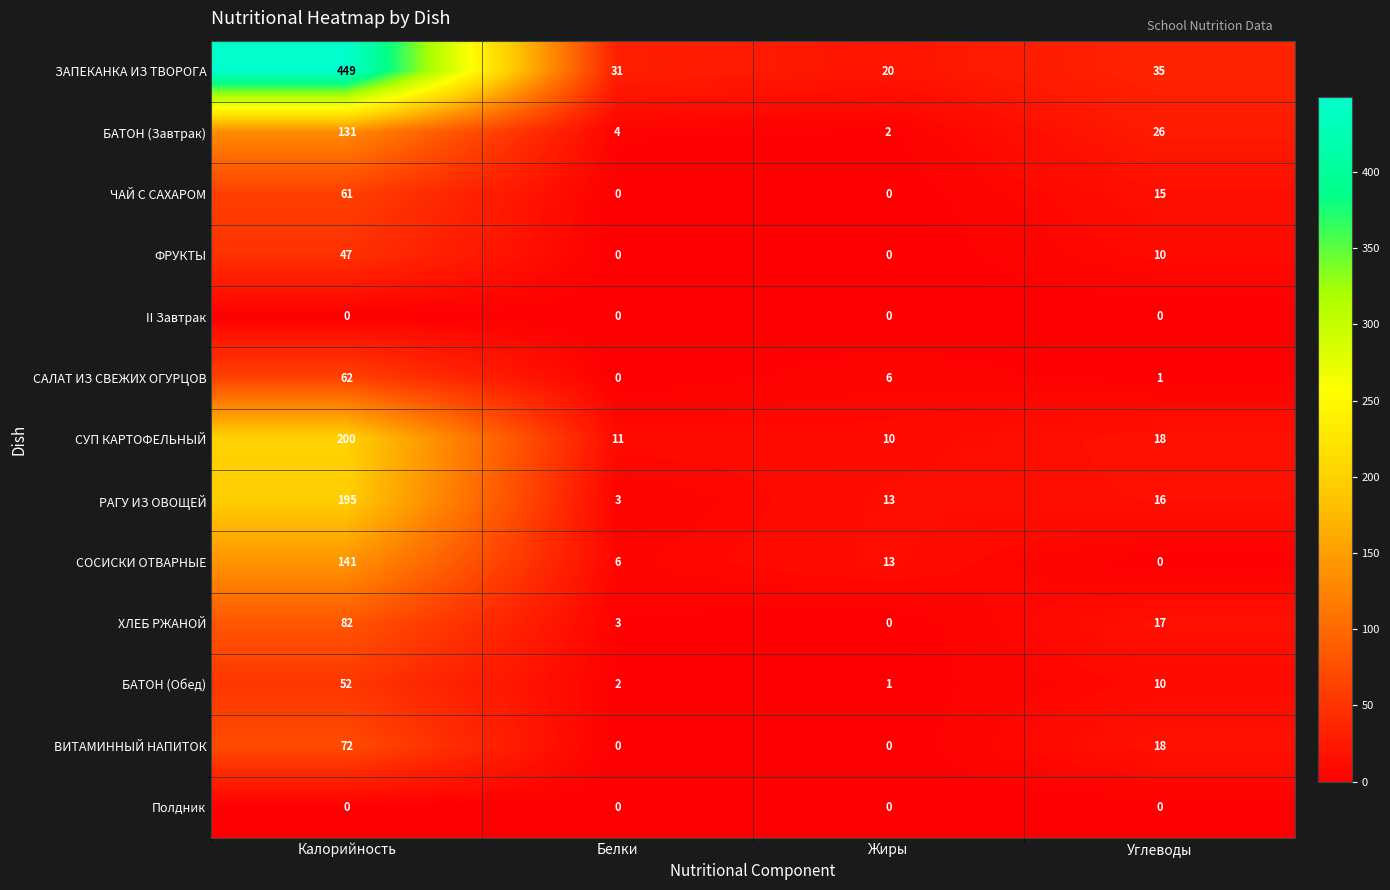

Which label corresponds to the largest value in the chart?

Калорийность